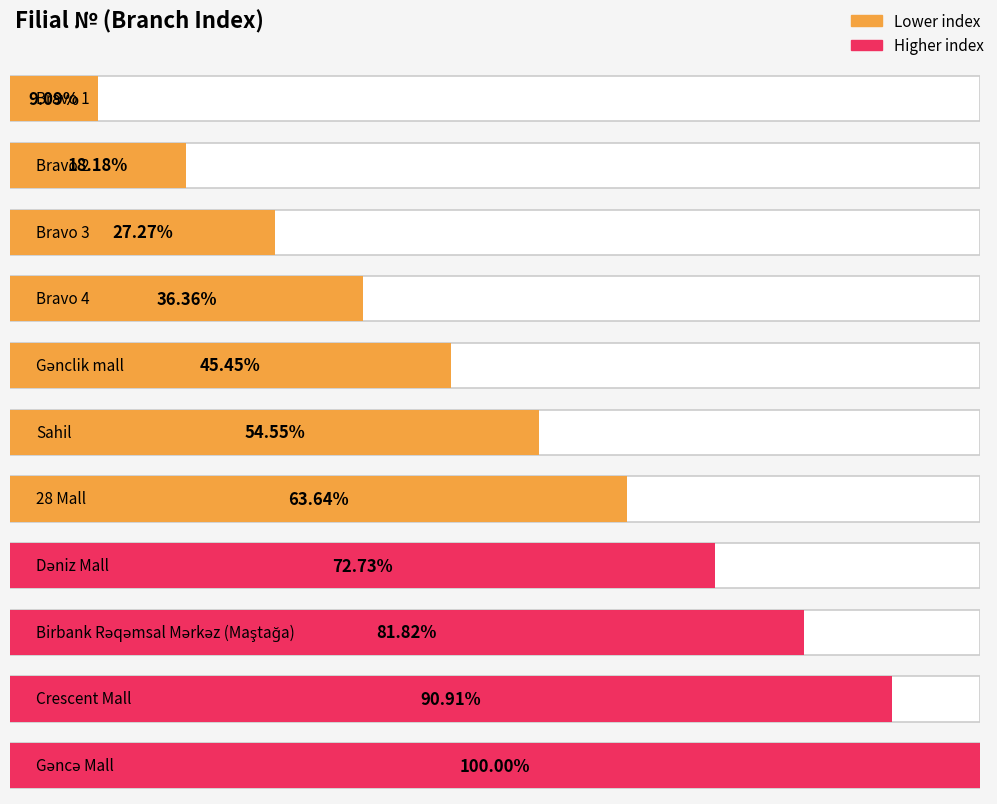

What is the label of the 3rd bar from the left?

Bravo 3